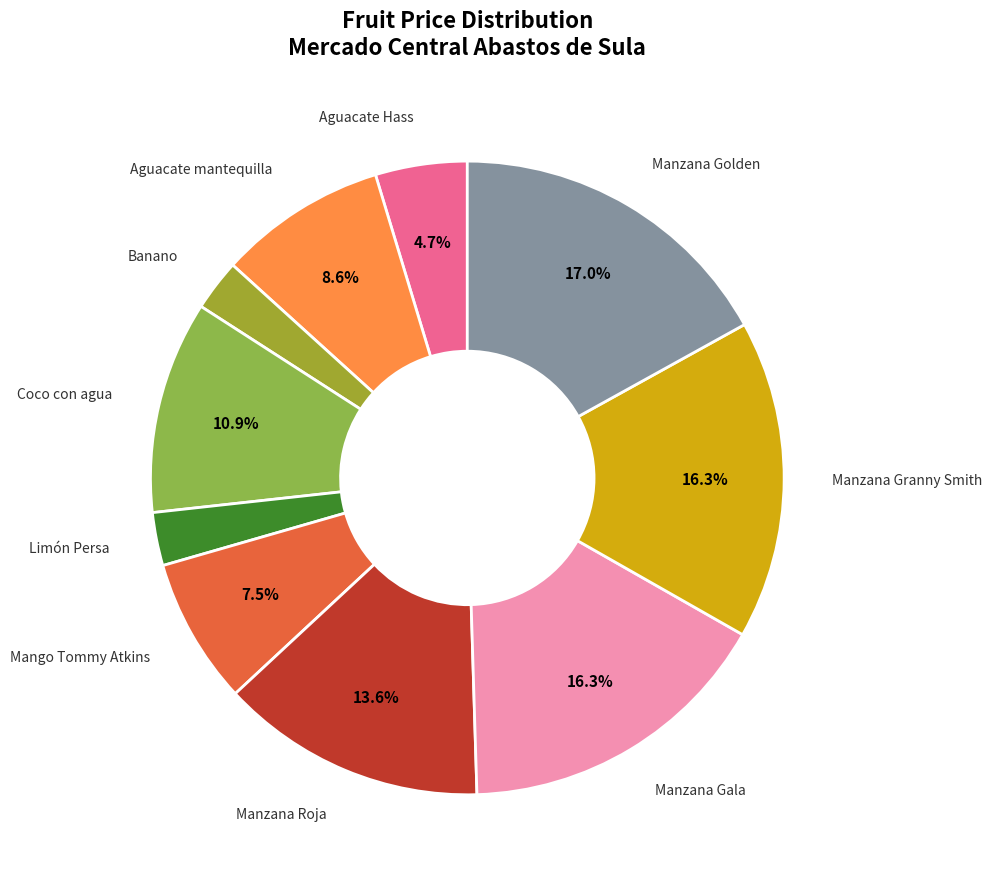

Count the number of slices in the pie.

10